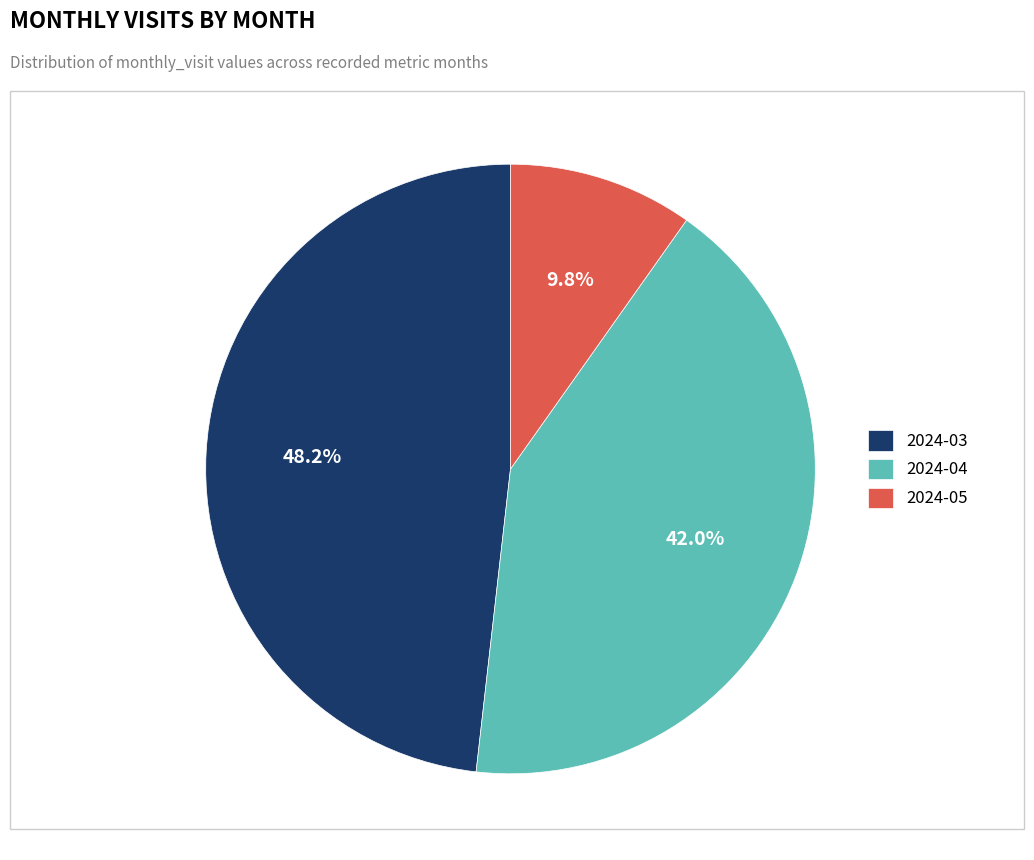

What is the ratio of the value at 2024-03 to the value at 2024-04?

1.1